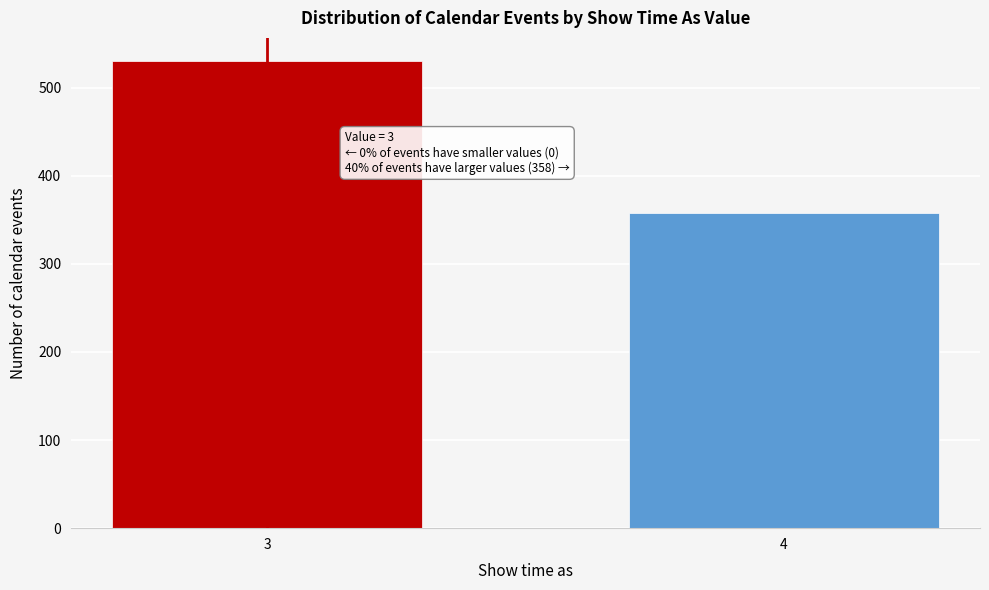

Reading left to right, what are all the values shown in this chart?

530	358